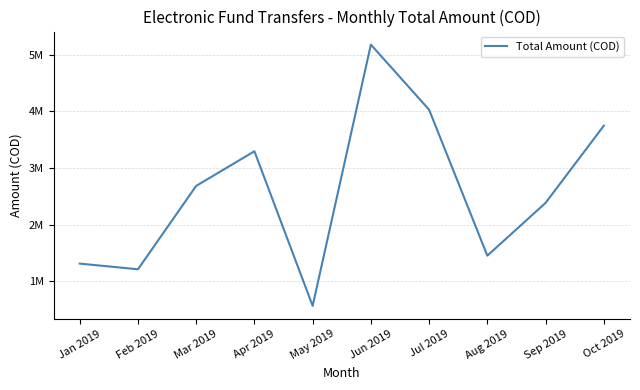

At which label is the value closest to 2872500?

Mar 2019